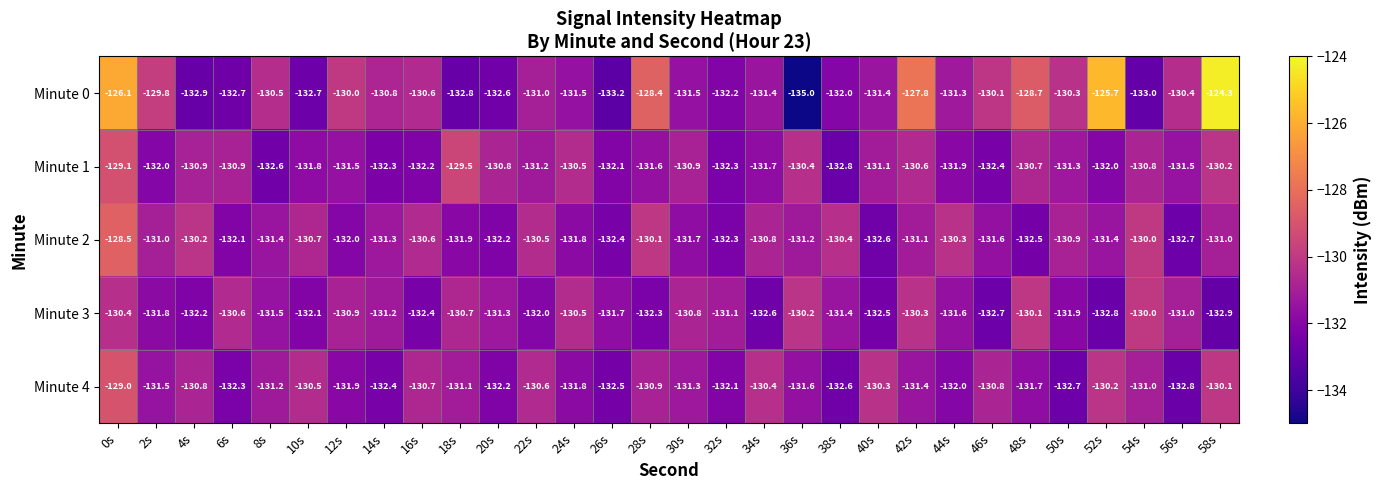

Which series has the largest total across all categories?

Minute 0